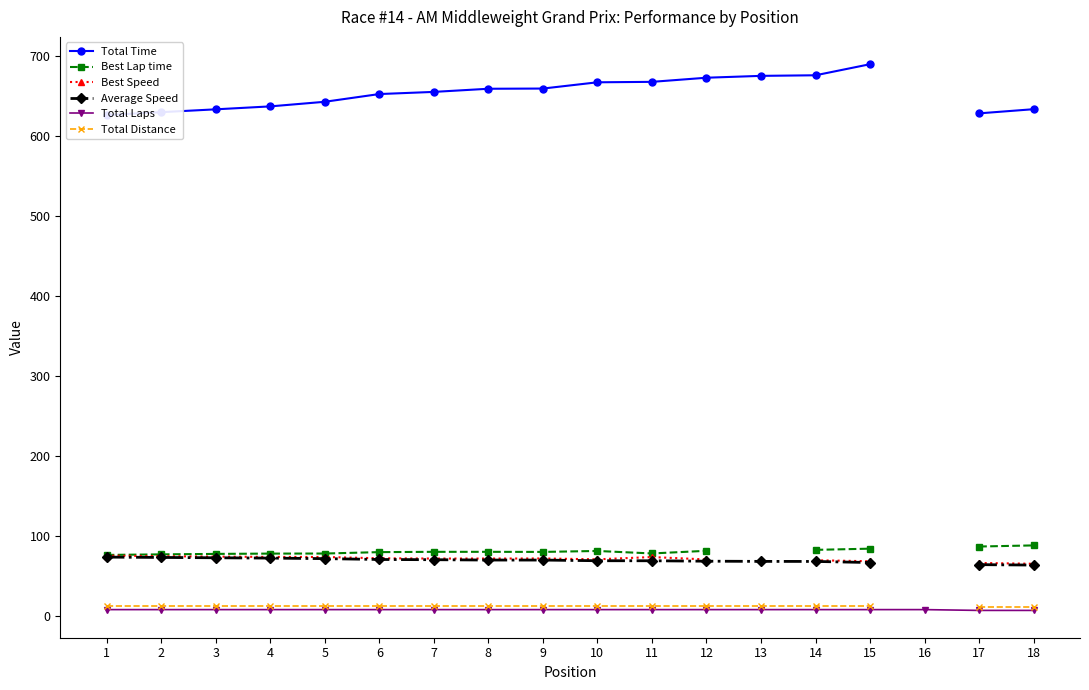

Count the number of data series in this chart.

6